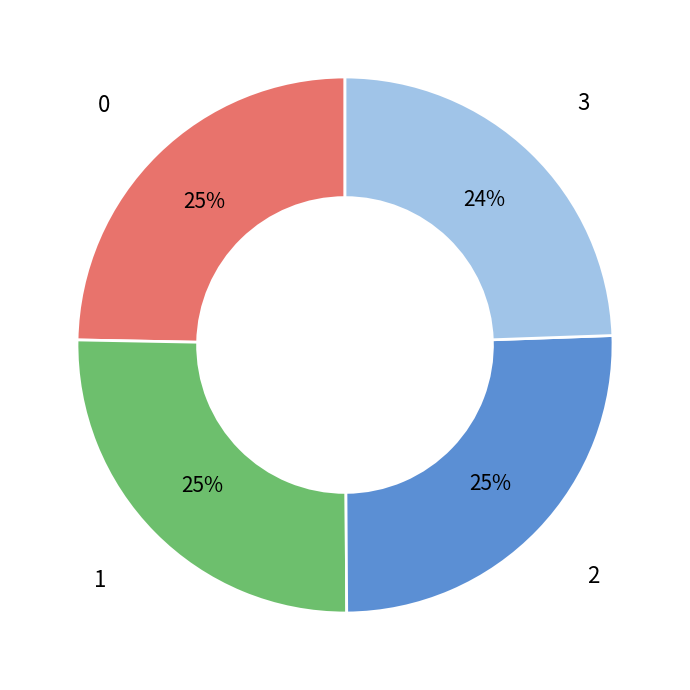

To the nearest percent, what percentage of the pie is 2?

25%